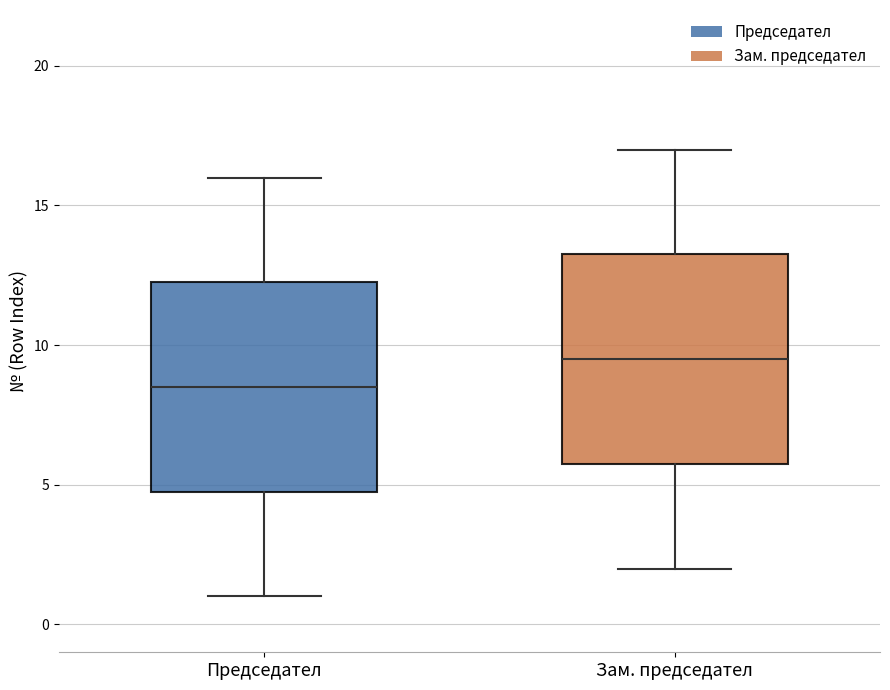

Which box's median line is the highest?

Зам. председател